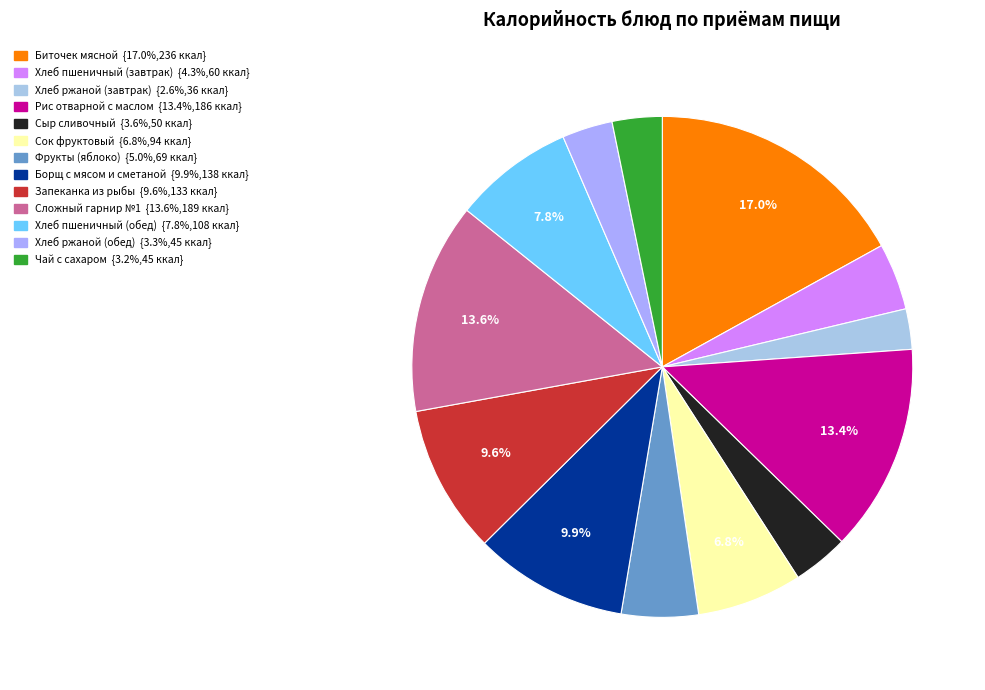

Combined, do Сок фруктовый and Биточек мясной account for over 50%?

No